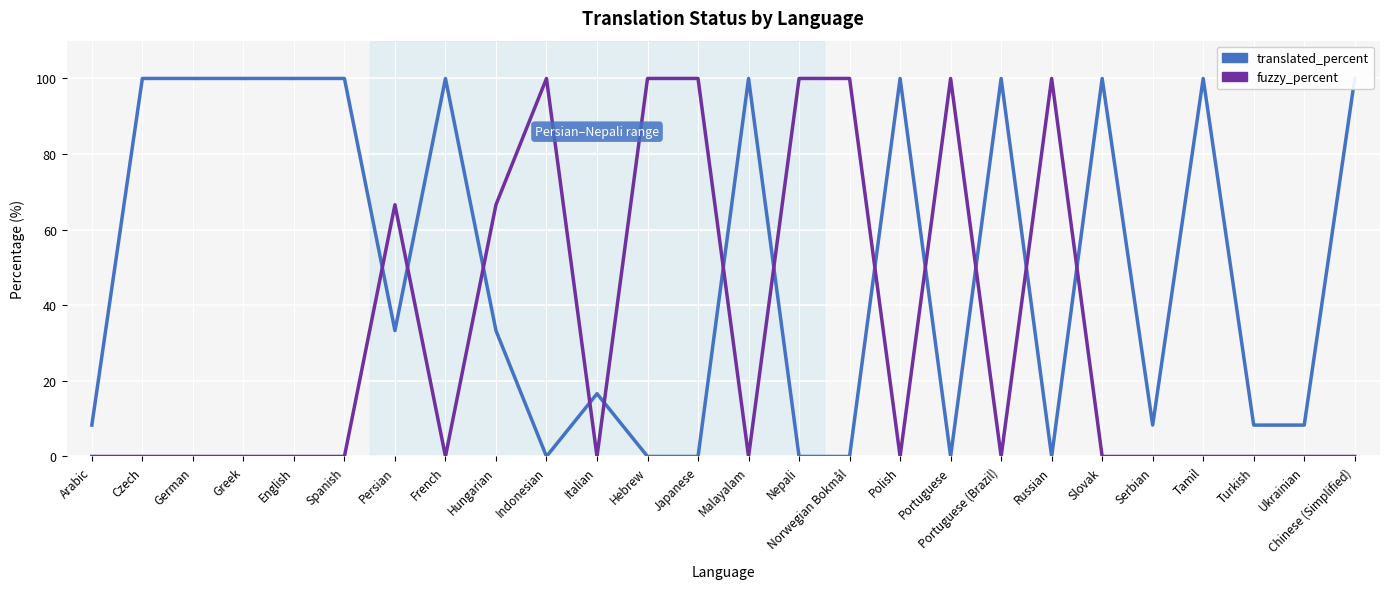

List the series in order of their peak value, highest first.

translated_percent, fuzzy_percent